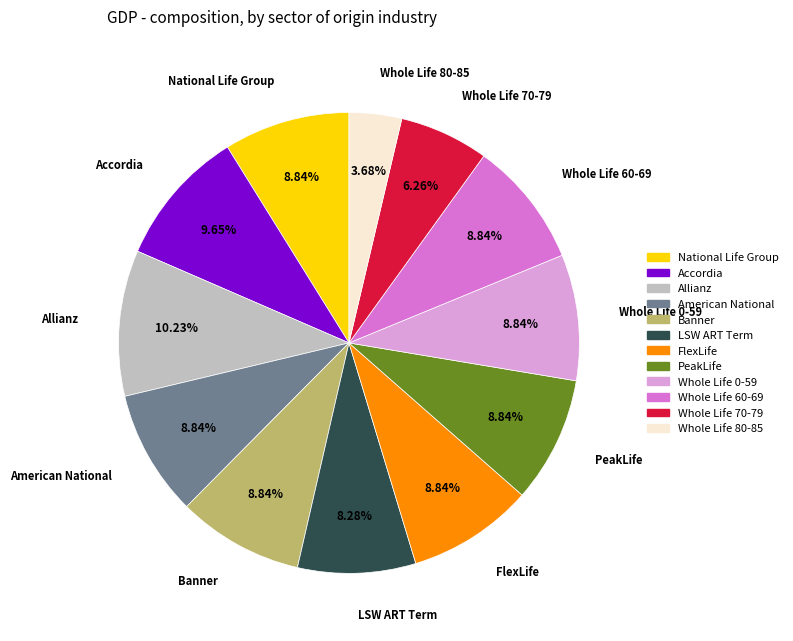

How much of the chart is everything except Whole Life 70-79?

93.7%